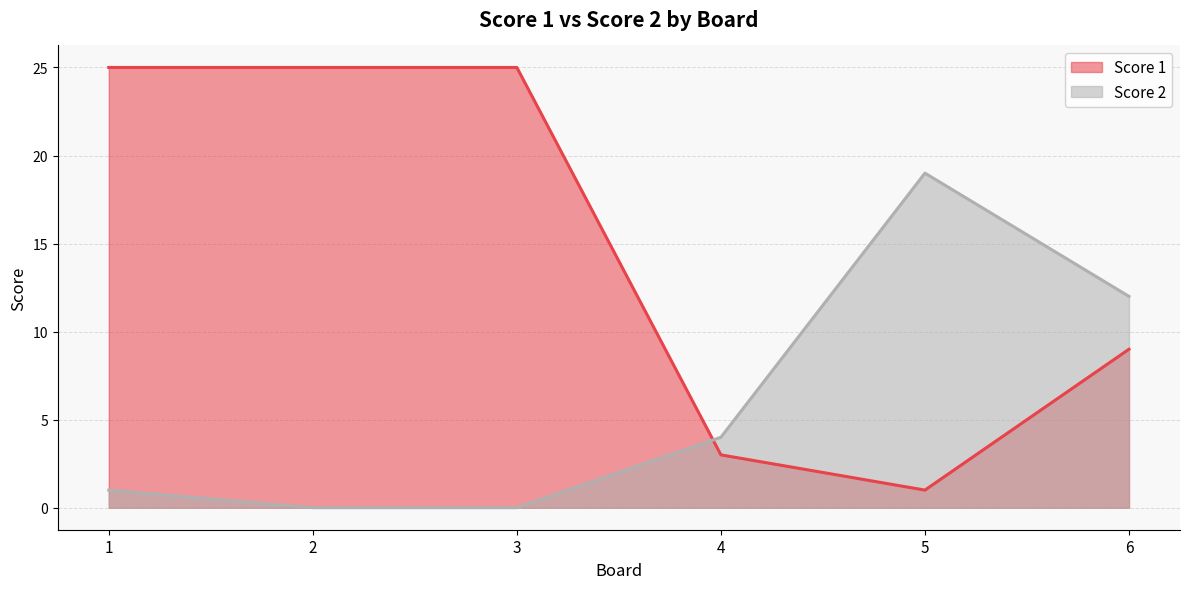

Is it true that Score 2 equals -12 at 3?

False